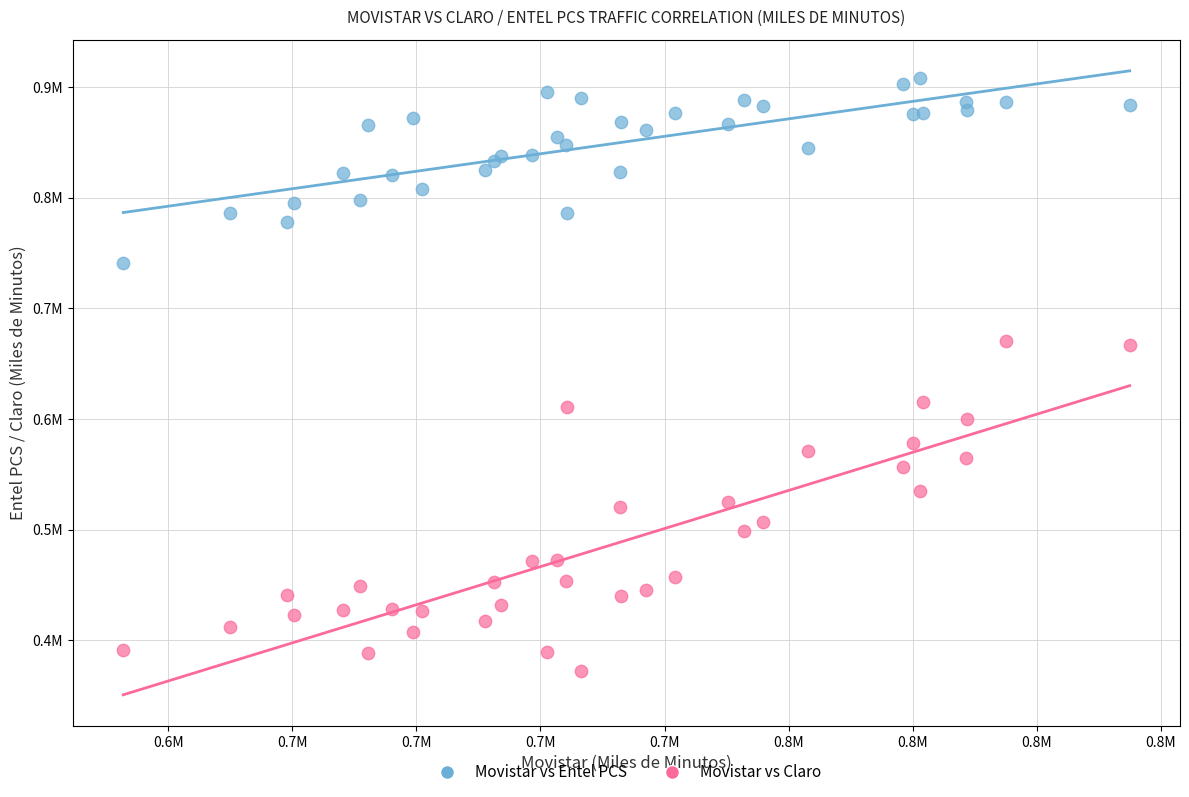

What are all the series names shown in the legend?

Movistar vs Entel PCS, Movistar vs Claro